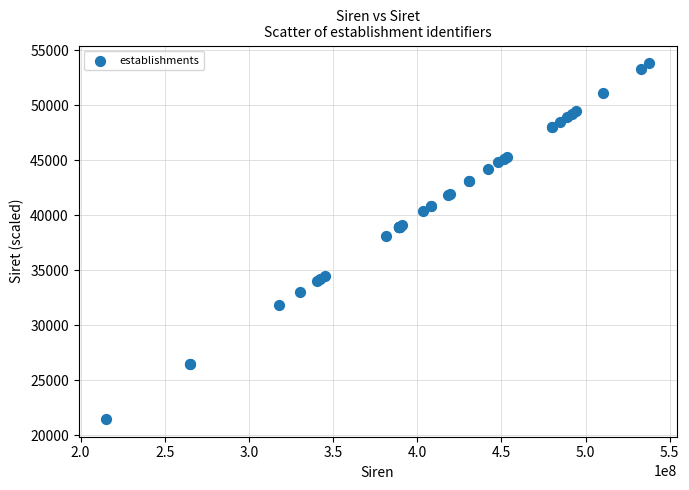

What Y value in the scatter plot is closest to 37646?

38154.5